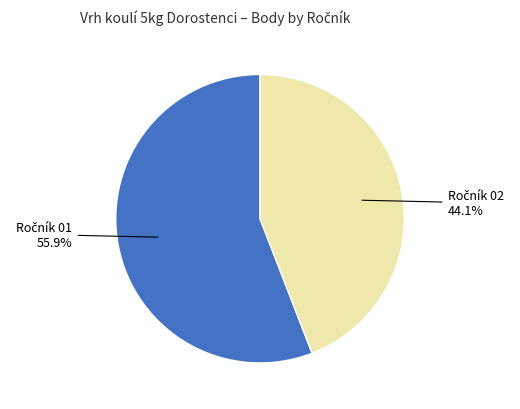

Is there a majority slice in this chart?

Yes